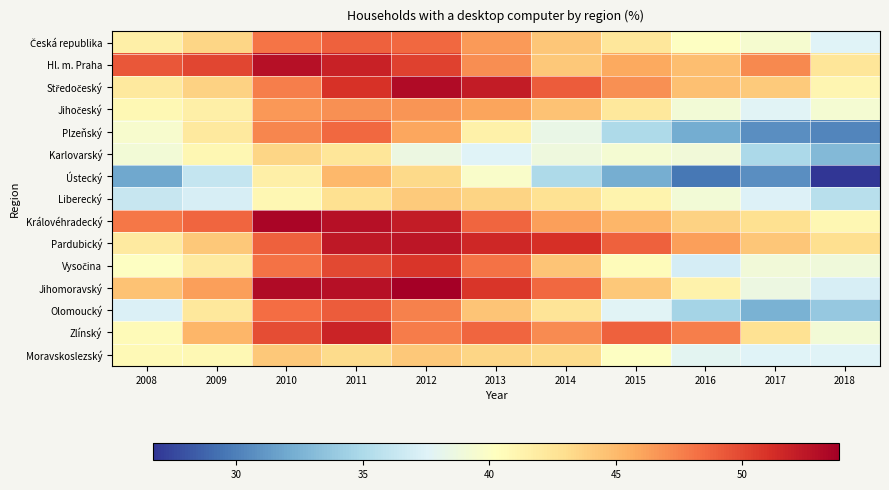

How many categories are shown in the chart?

11